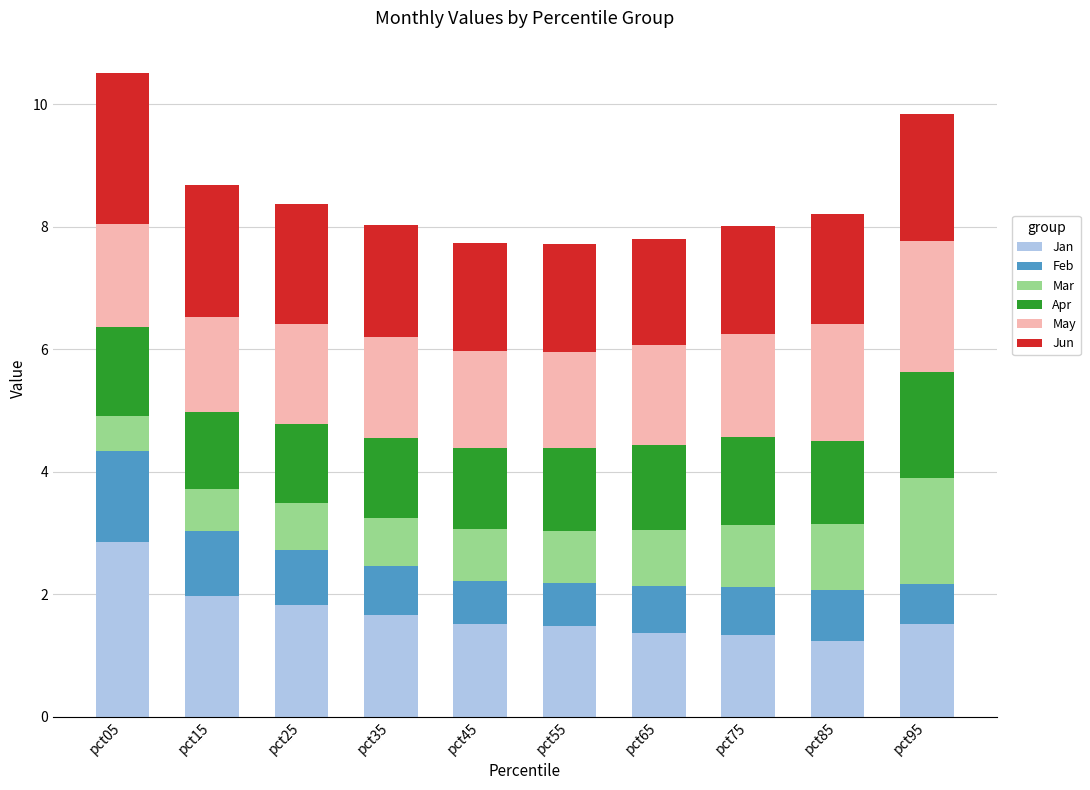

What is the highest value of the Jan series?

2.9